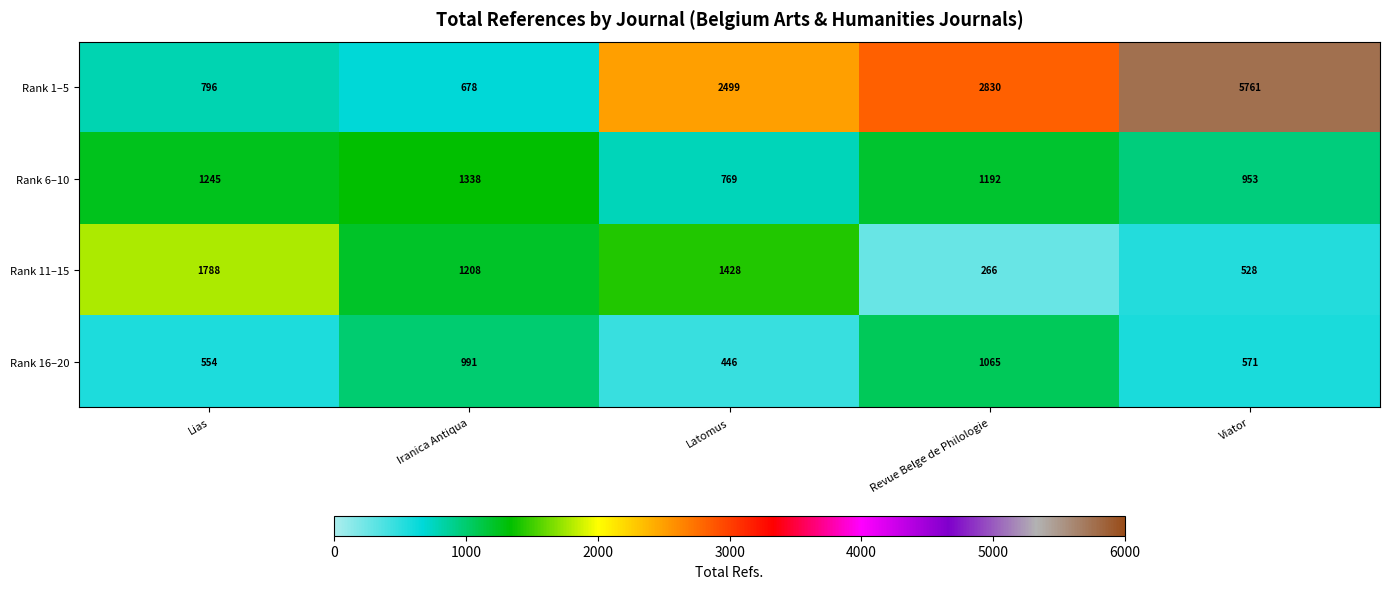

Where is Rank 1–5 nearest to the value 3219?

Revue Belge de Philologie